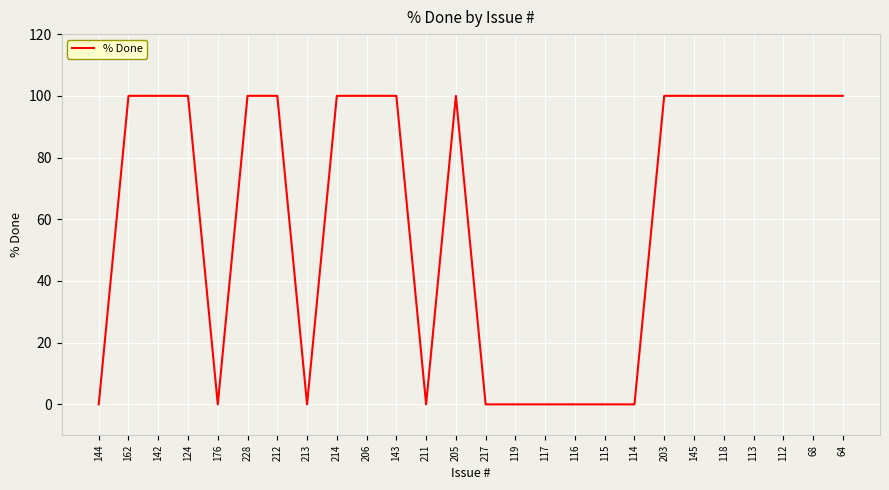

What is the approximate value at 112?

100